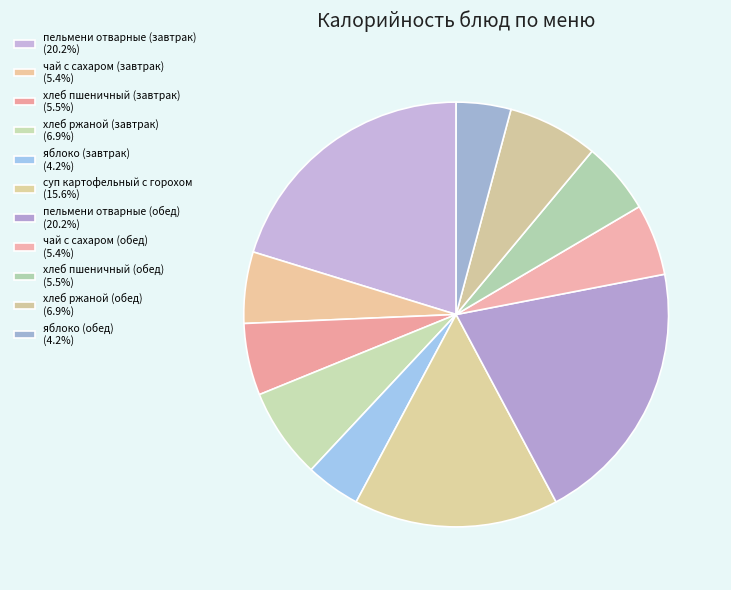

Which slice is the smallest?

яблоко (завтрак)